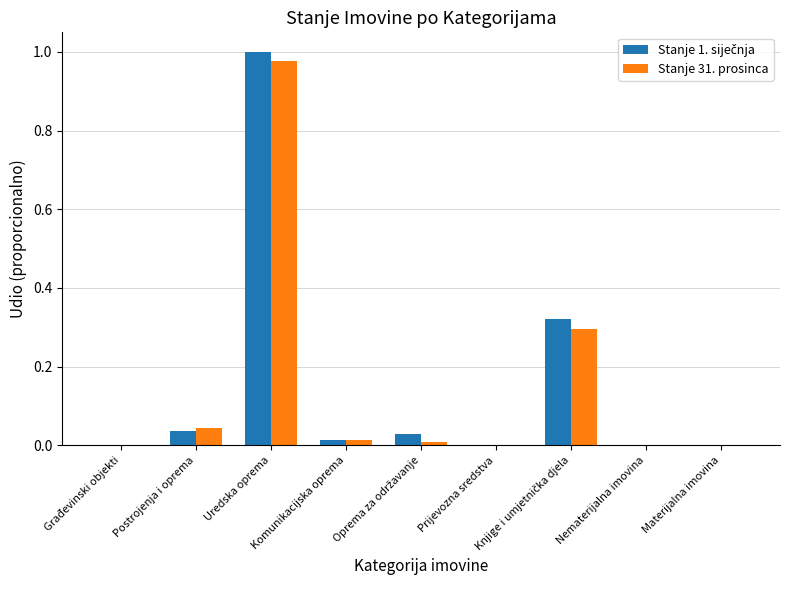

List the series in order of their overall mean, highest first.

Stanje 1. siječnja, Stanje 31. prosinca